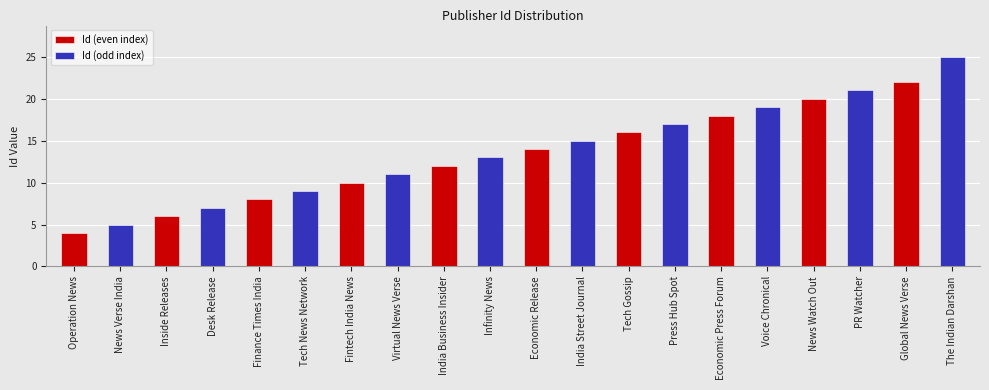

List the labels in order of value, largest first.

The Indian Darshan, Global News Verse, PR Watcher, News Watch Out, Voice Chronical, Economic Press Forum, Press Hub Spot, Tech Gossip, India Street Journal, Economic Release, Infinity News, India Business Insider, Virtual News Verse, Fintech India News, Tech News Network, Finance Times India, Desk Release, Inside Releases, News Verse India, Operation News